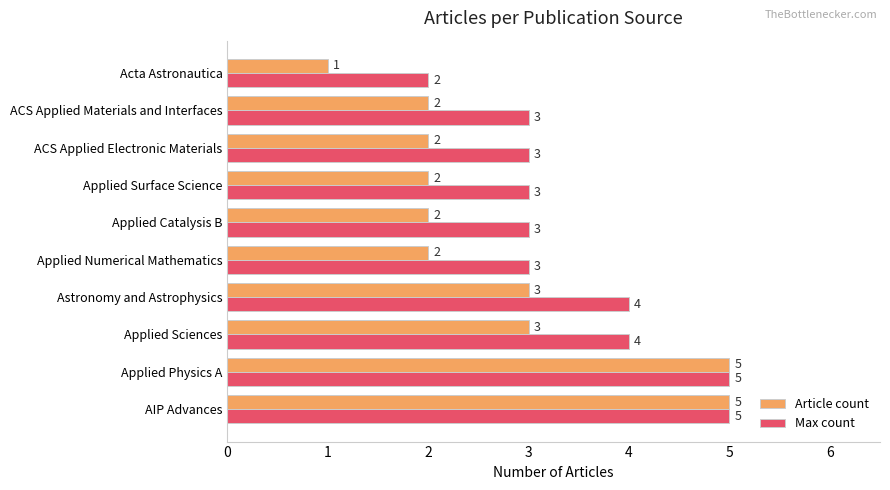

How many values in the Article count series are below 2?

1